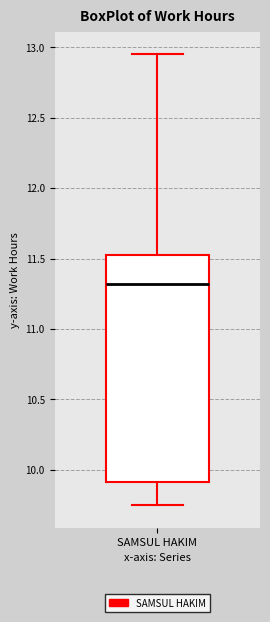

Read this box plot against the y-axis: the position of the median line, the range covered by the box, and the ends of both whiskers. The values are not printed on the chart, so give them approximately, as read against the axis.

median 11.30, box 9.90 to 11.55, whiskers 9.75 to 12.95